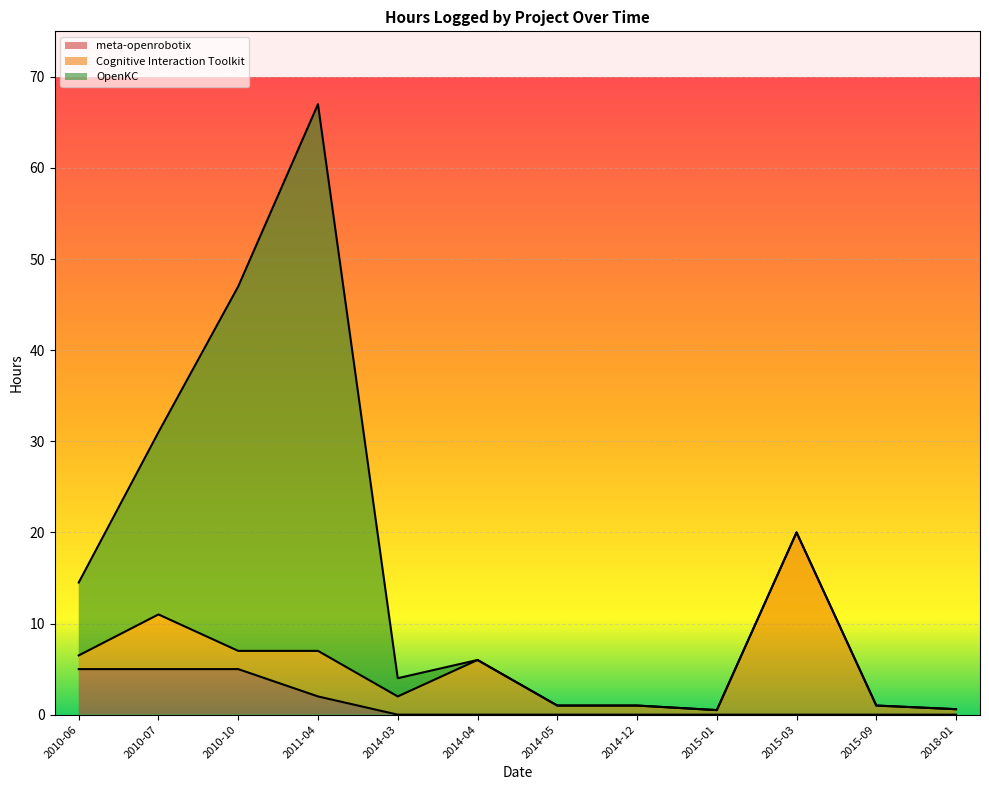

What value does the OpenKC series have at 2010-07?

20.0